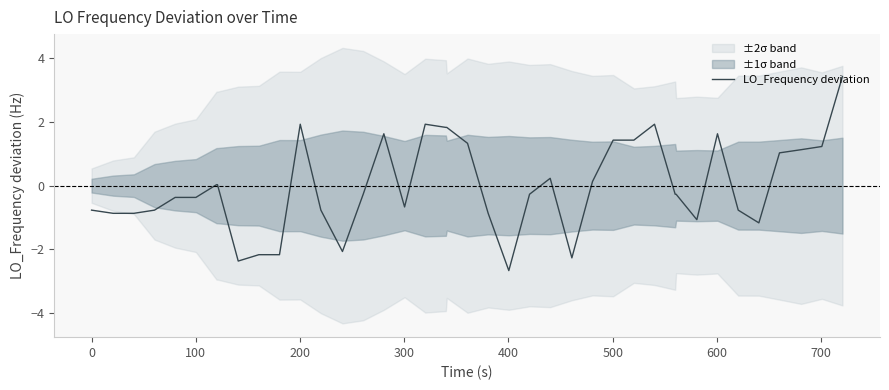

What is the lowest value of the LO_Frequency deviation series?

-2.7